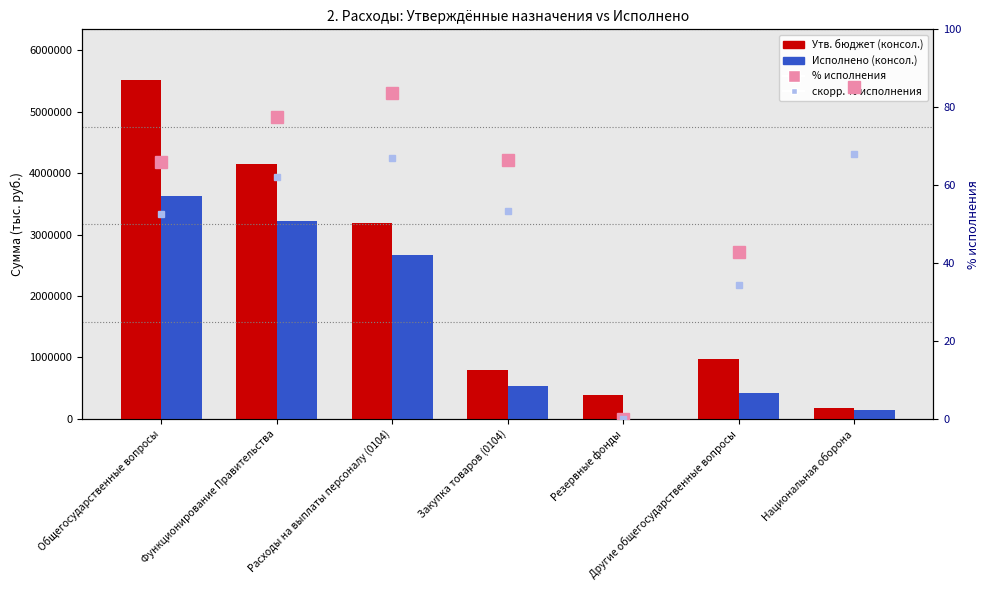

Reading left to right, list all the values displayed in this chart.

Утв. бюджет (консол.): Общегосударственные вопросы=5514535.3	Функционирование Правительства=4148400.0	Расходы на выплаты персоналу (0104)=3192100.0	Закупка товаров (0104)=796296.0	Резервные фонды=390735.3	Другие общегосударственные вопросы=975400.0	Национальная оборона=173300.0
Исполнено (консол.): Общегосударственные вопросы=3632115.3	Функционирование Правительства=3213548.1	Расходы на выплаты персоналу (0104)=2671945.5	Закупка товаров (0104)=530023.9	Резервные фонды=0.0	Другие общегосударственные вопросы=418567.2	Национальная оборона=147578.1
% исполнения (от назнач.): Общегосударственные вопросы=65.9	Функционирование Правительства=77.5	Расходы на выплаты персоналу (0104)=83.7	Закупка товаров (0104)=66.6	Резервные фонды=0.0	Другие общегосударственные вопросы=42.9	Национальная оборона=85.2
скорр. % исполнения: Общегосударственные вопросы=52.7	Функционирование Правительства=62.0	Расходы на выплаты персоналу (0104)=67.0	Закупка товаров (0104)=53.2	Резервные фонды=0.0	Другие общегосударственные вопросы=34.3	Национальная оборона=68.1